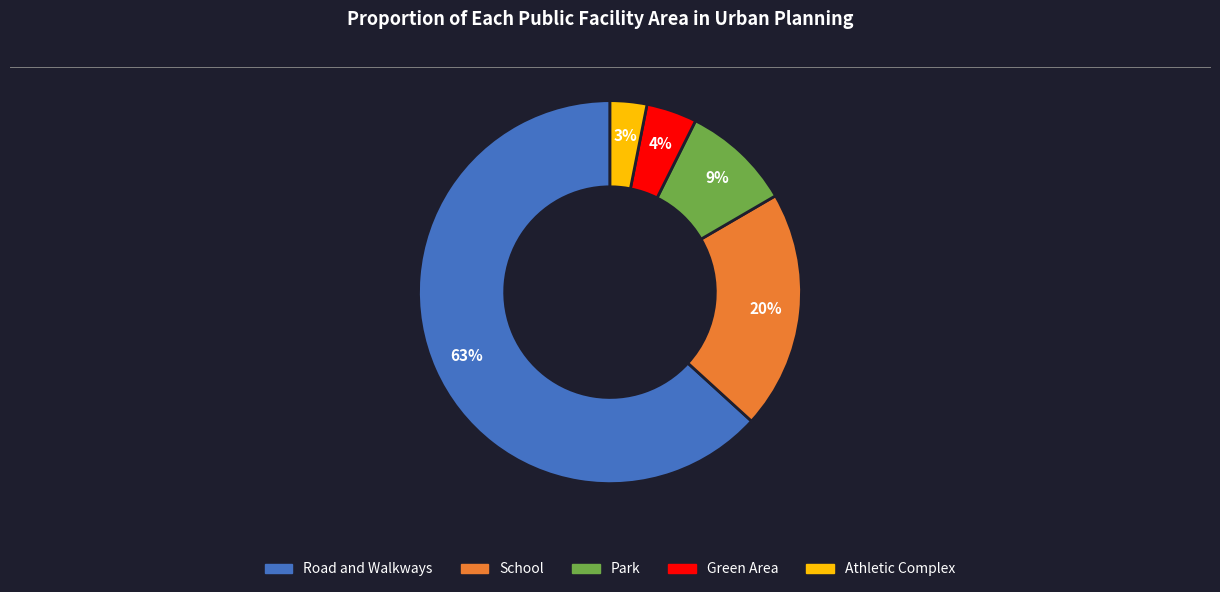

Is there a majority slice in this chart?

Yes